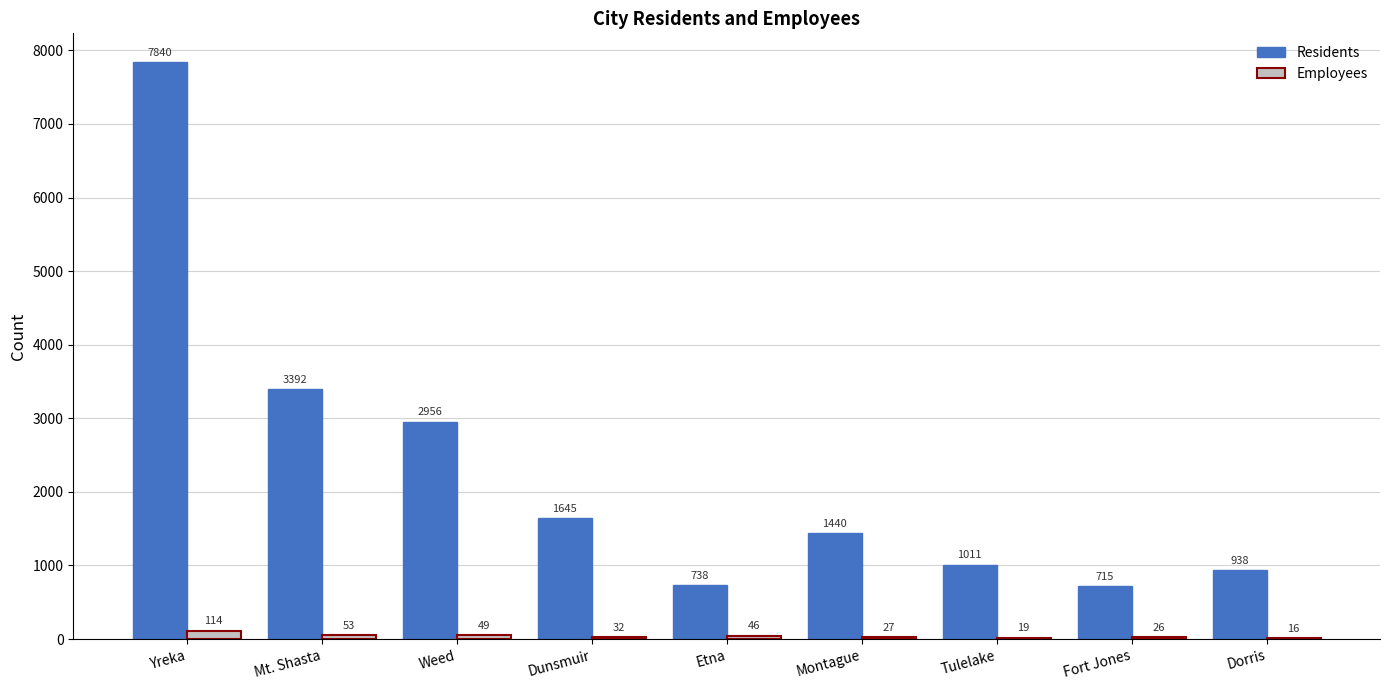

How many groups of bars are there?

9